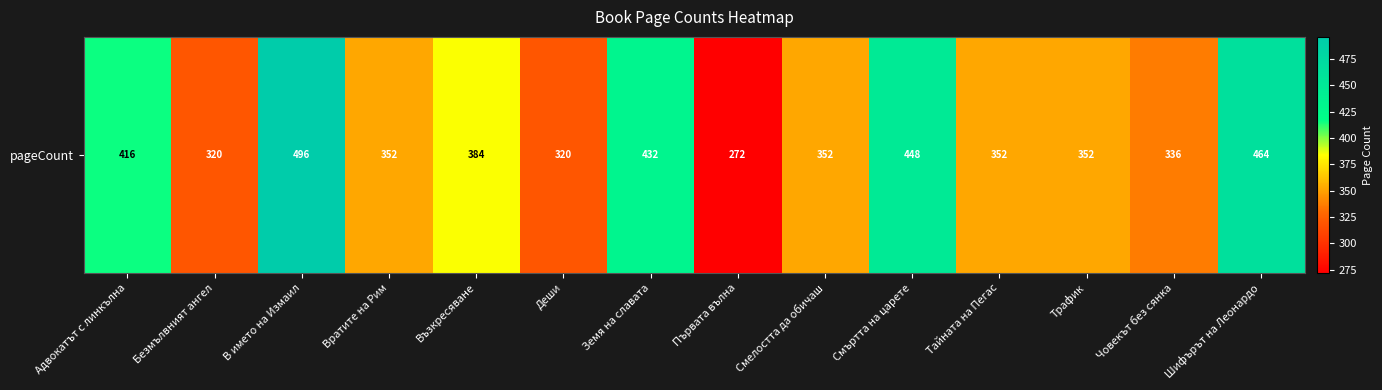

Which has a higher value, Земя на славата or Тайната на Пегас?

Земя на славата